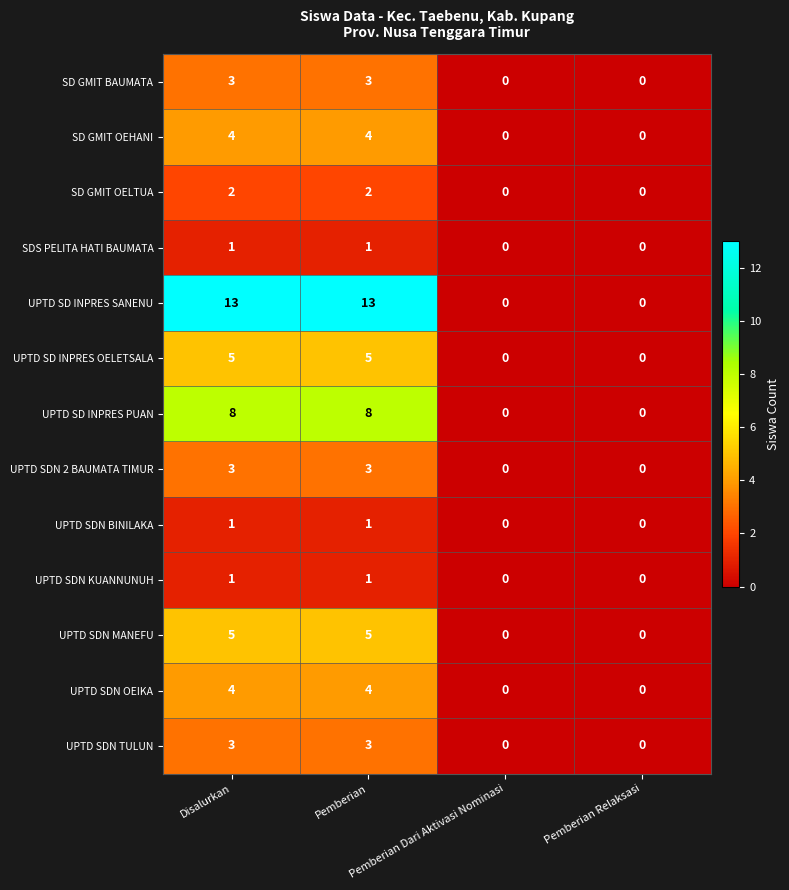

Which series has the largest total across all categories?

UPTD SD INPRES SANENU